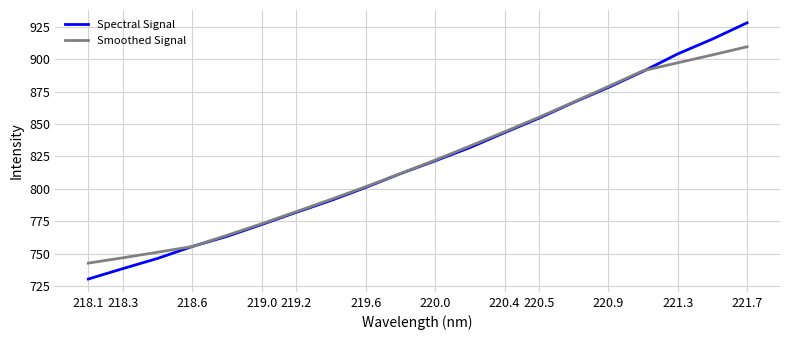

List the series in order of their peak value, highest first.

Spectral Signal, Smoothed Signal